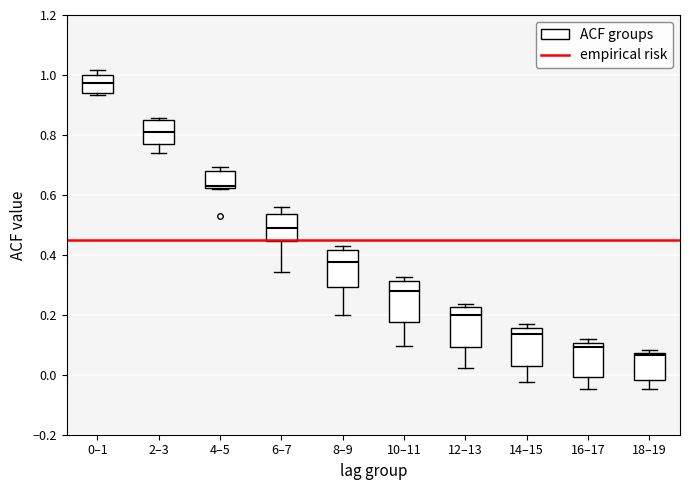

Where is the upper edge of the box for 12–13 on the y-axis? The values are not printed on the chart, so give them approximately, as read against the axis.

0.22